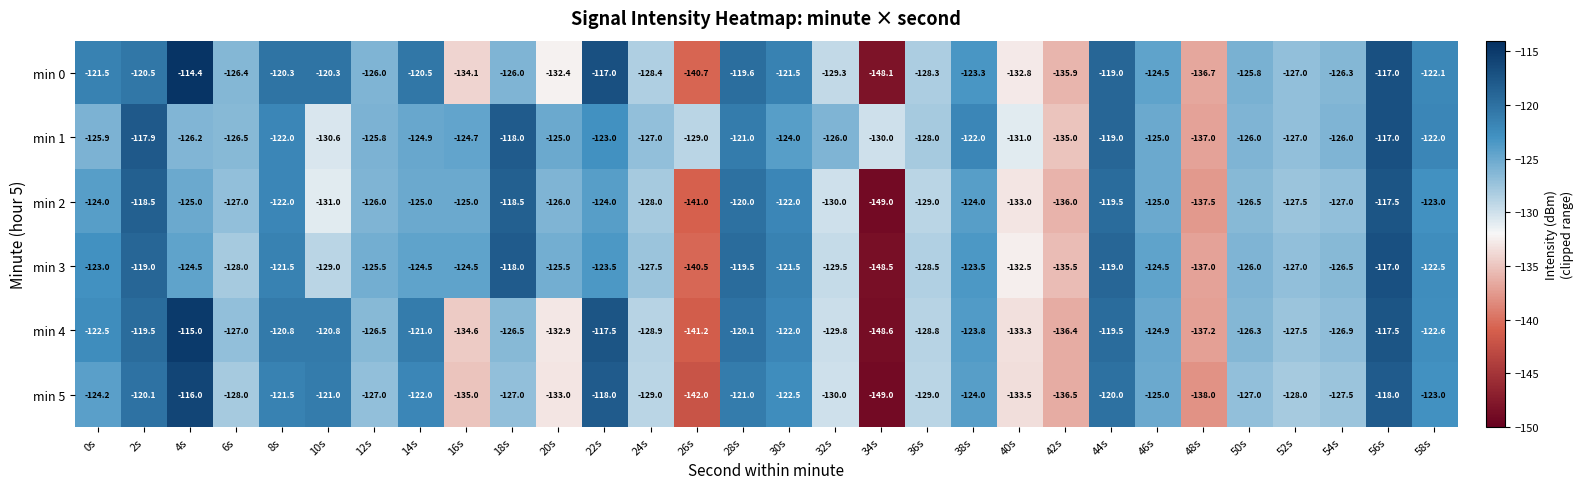

What is the difference between the highest and lowest values at 24s?

2.0